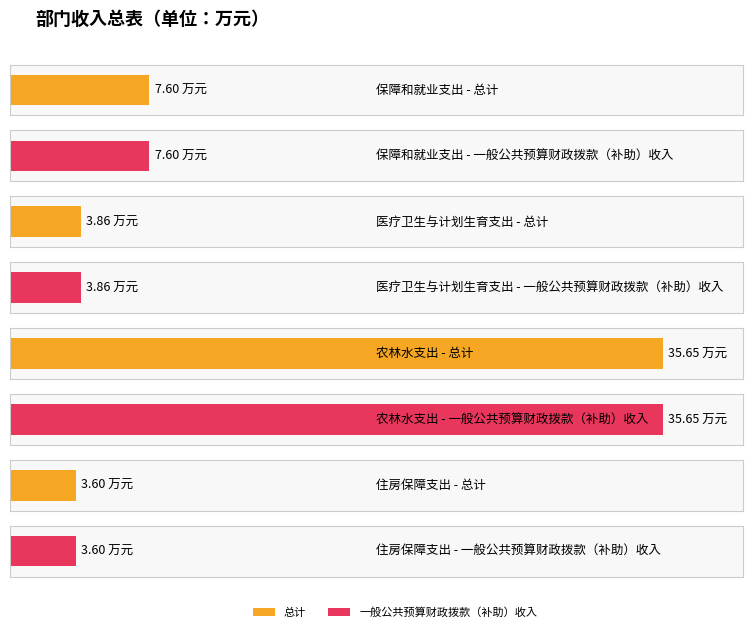

Which label corresponds to the smallest value in the chart?

住房保障支出